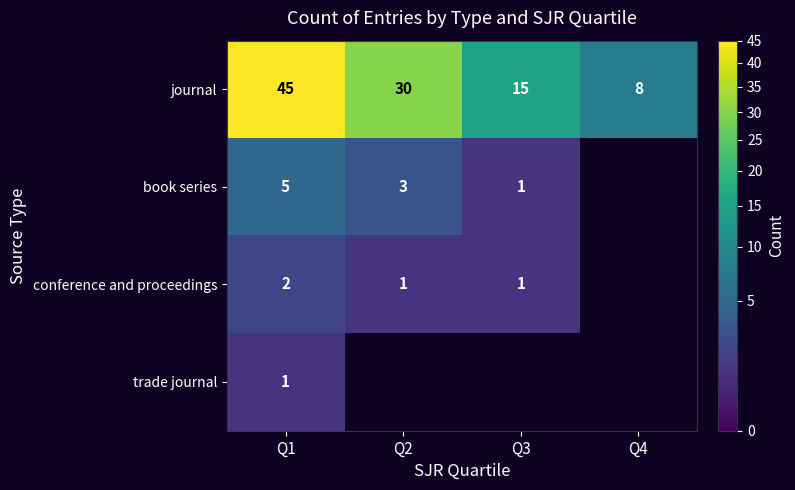

The value of conference and proceedings at Q3 is 0.6. True or false?

False